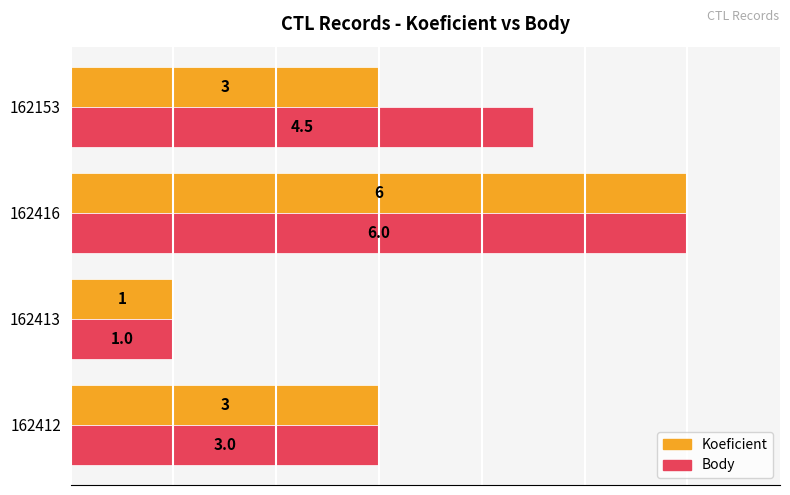

Is it true that Koeficient equals 6.0 at 162416?

True